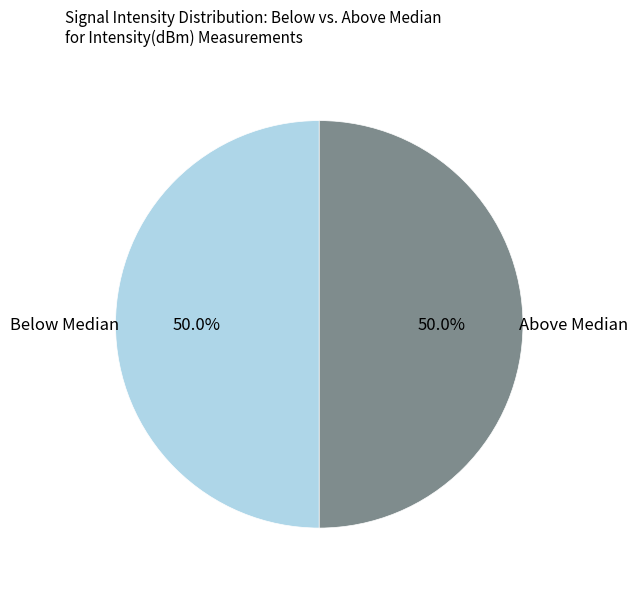

What percentage is NOT represented by Below Median?

50.0%